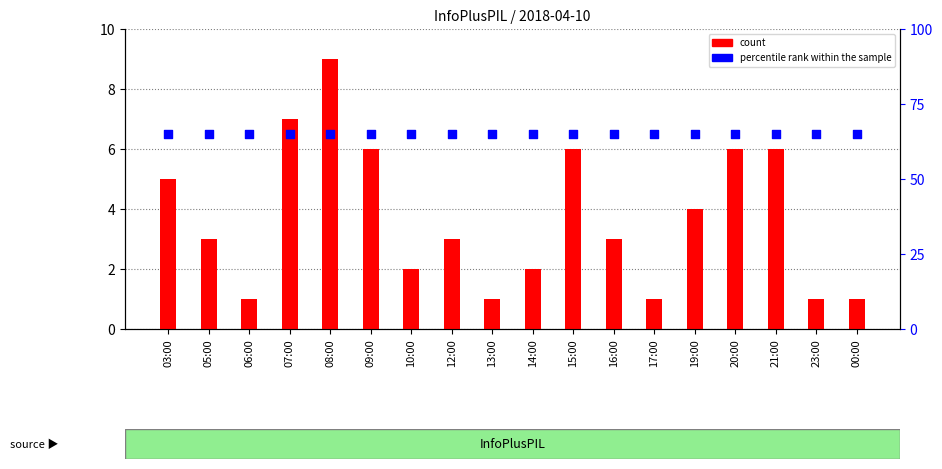

Which series reaches the maximum Y coordinate?

percentile rank within the sample